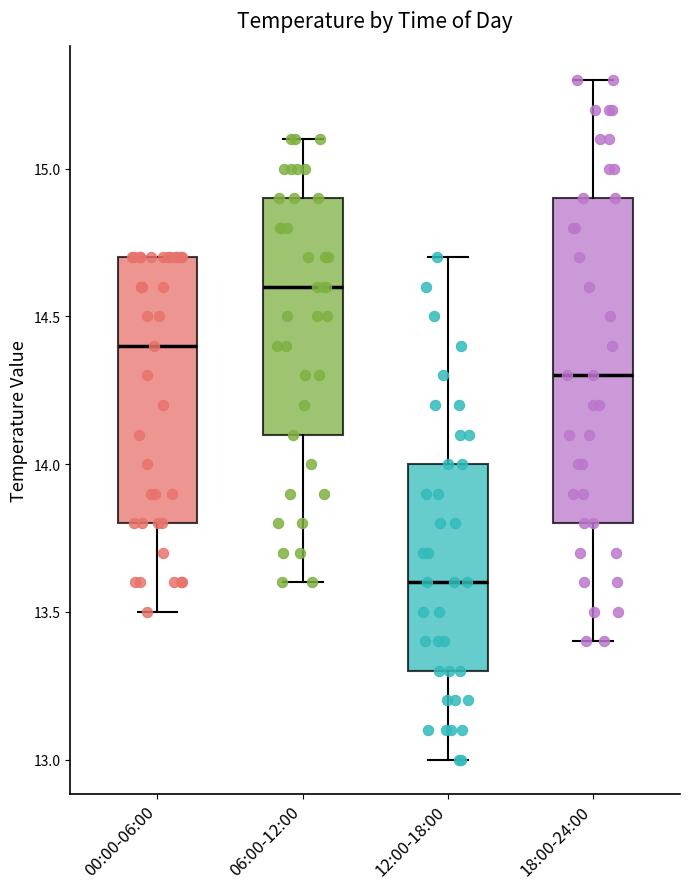

Where does the lower whisker of the box for 06:00-12:00 end on the y-axis? The values are not printed on the chart, so give them approximately, as read against the axis.

13.6